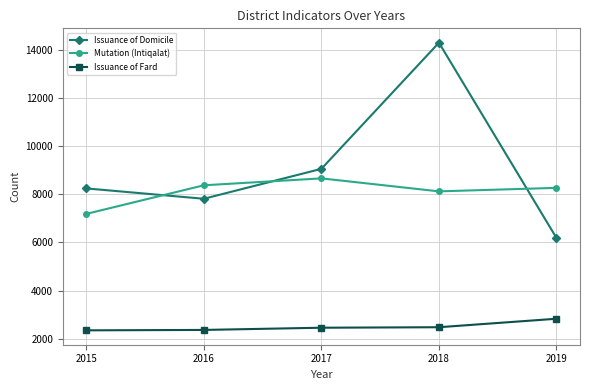

Between which two adjacent categories do Mutation (Intiqalat) and Issuance of Domicile first intersect?

2015 and 2016